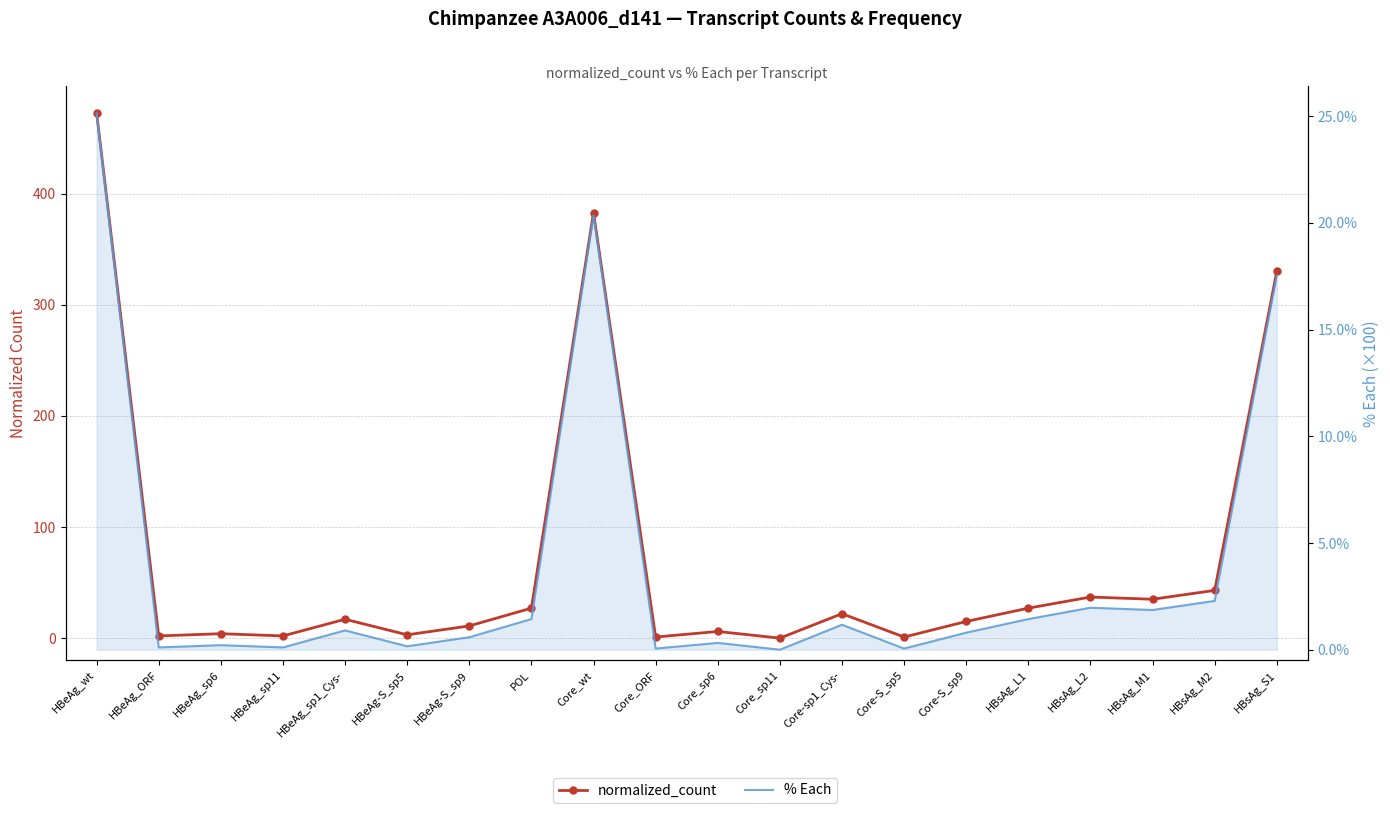

Where is normalized_count nearest to the value 236?

HBsAg_S1